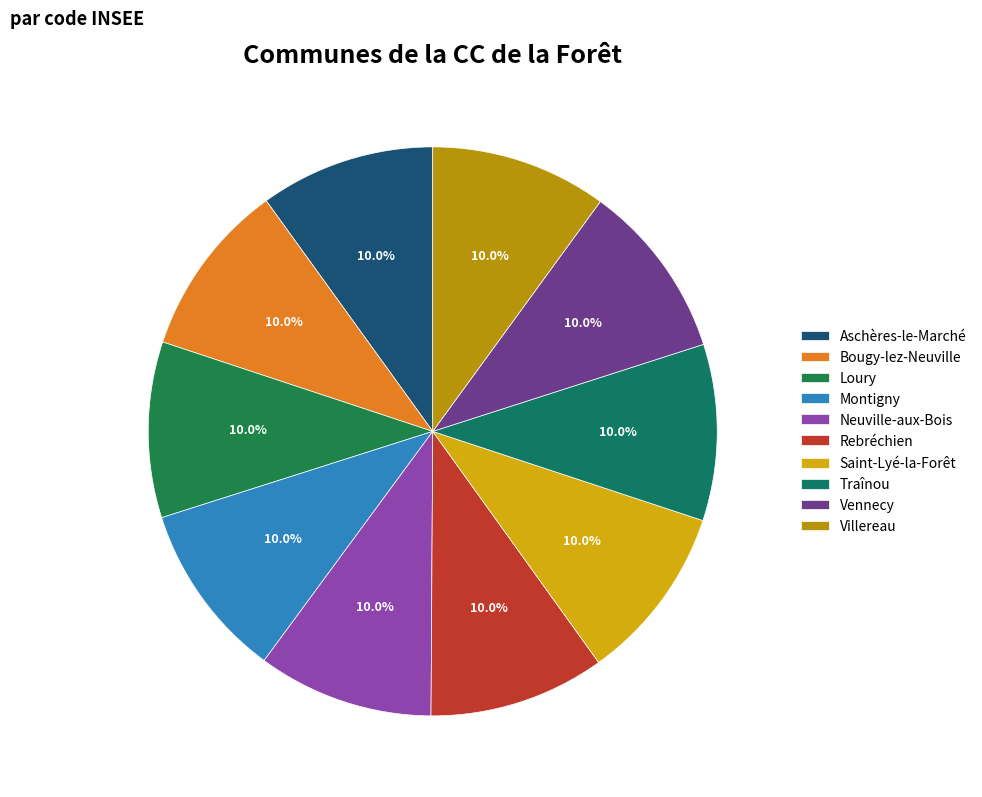

Is it true that Traînou is 19% of the pie?

False